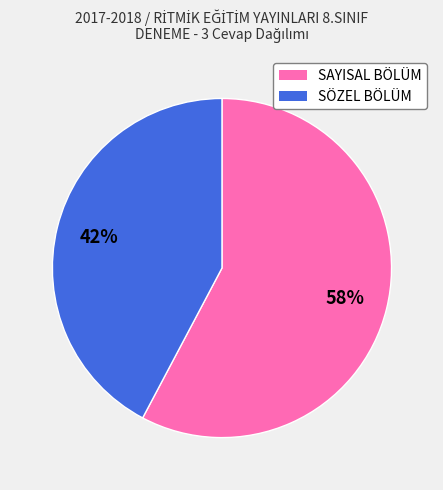

Rank the categories by value from lowest to highest.

SÖZEL BÖLÜM, SAYISAL BÖLÜM